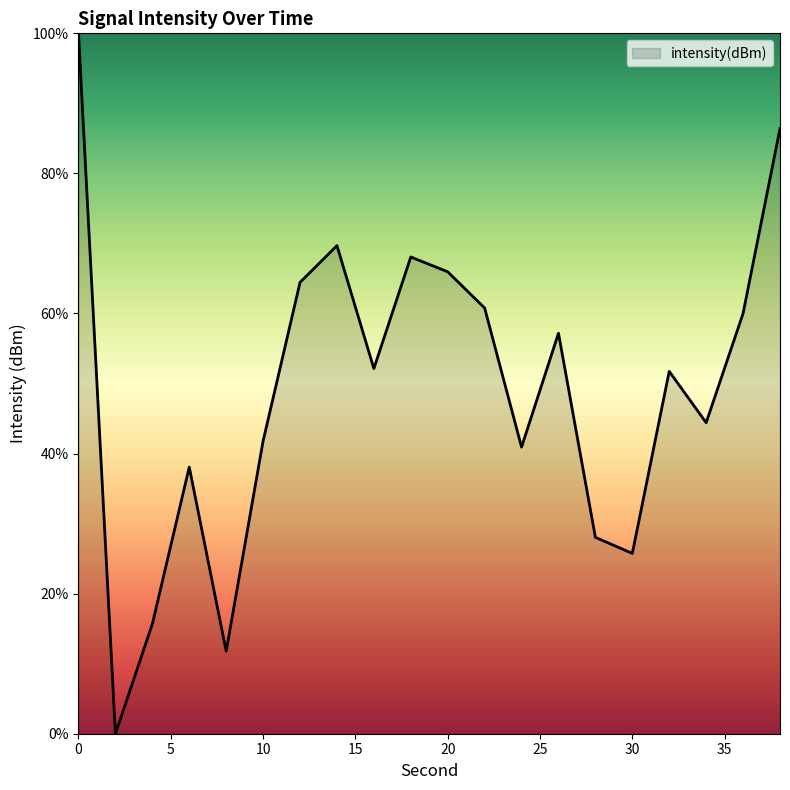

What is the maximum value shown in the chart?

100.0